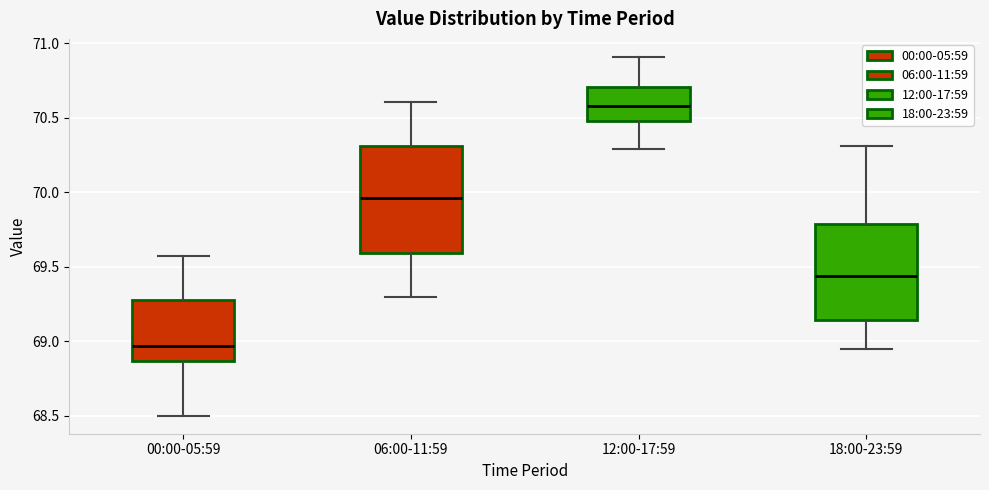

Reading left to right, read every box against the y-axis: the position of its median line, the range the box covers, and the ends of its whiskers. The values are not printed on the chart, so give them approximately, as read against the axis.

00:00-05:59: median 68.95, box 68.85 to 69.30, whiskers 68.50 to 69.55
06:00-11:59: median 69.95, box 69.60 to 70.30, whiskers 69.30 to 70.60
12:00-17:59: median 70.60, box 70.50 to 70.70, whiskers 70.30 to 70.90
18:00-23:59: median 69.45, box 69.15 to 69.80, whiskers 68.95 to 70.30